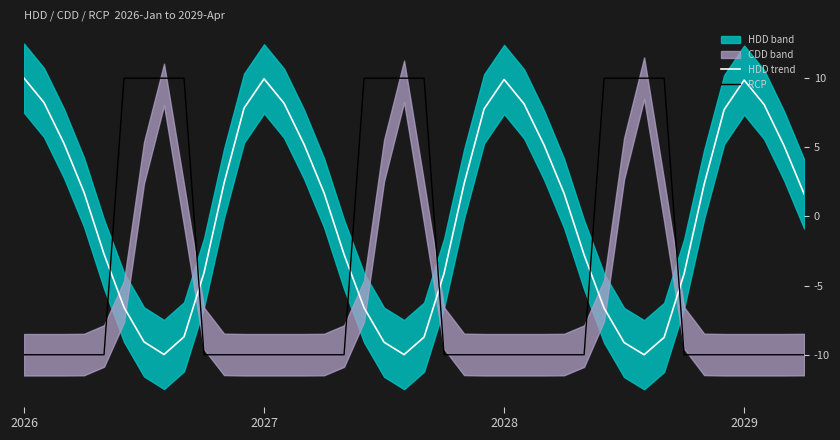

What is the difference between the maximum and minimum values in the HDD trend series?

20.0